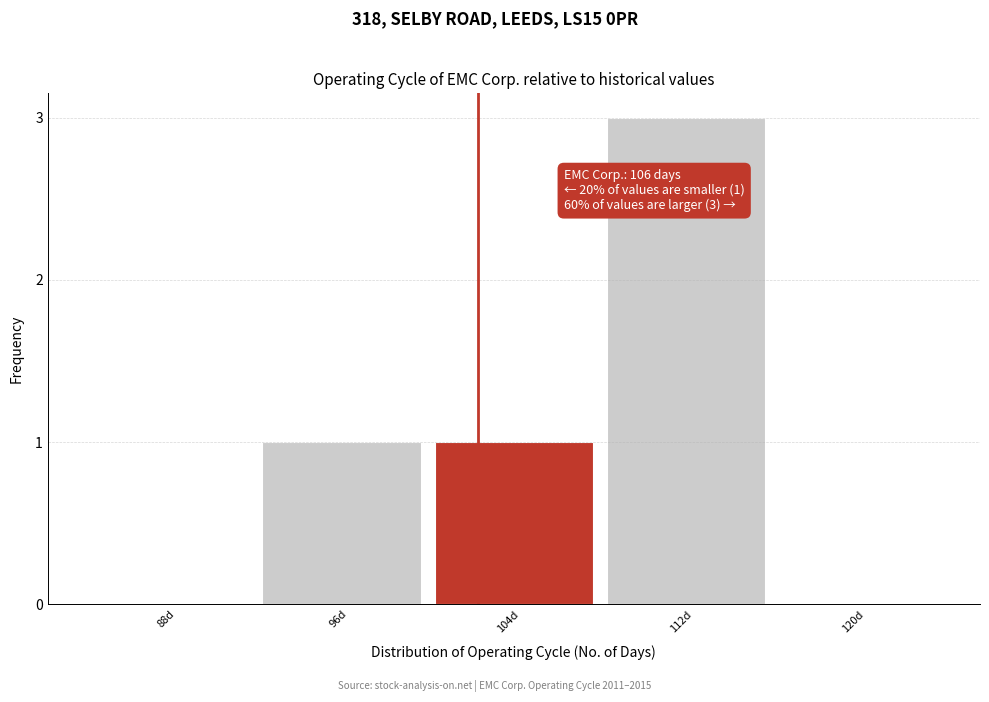

Reading right to left, transcribe all the data shown in this chart.

120d=0	112d=3	104d=1	96d=1	88d=0